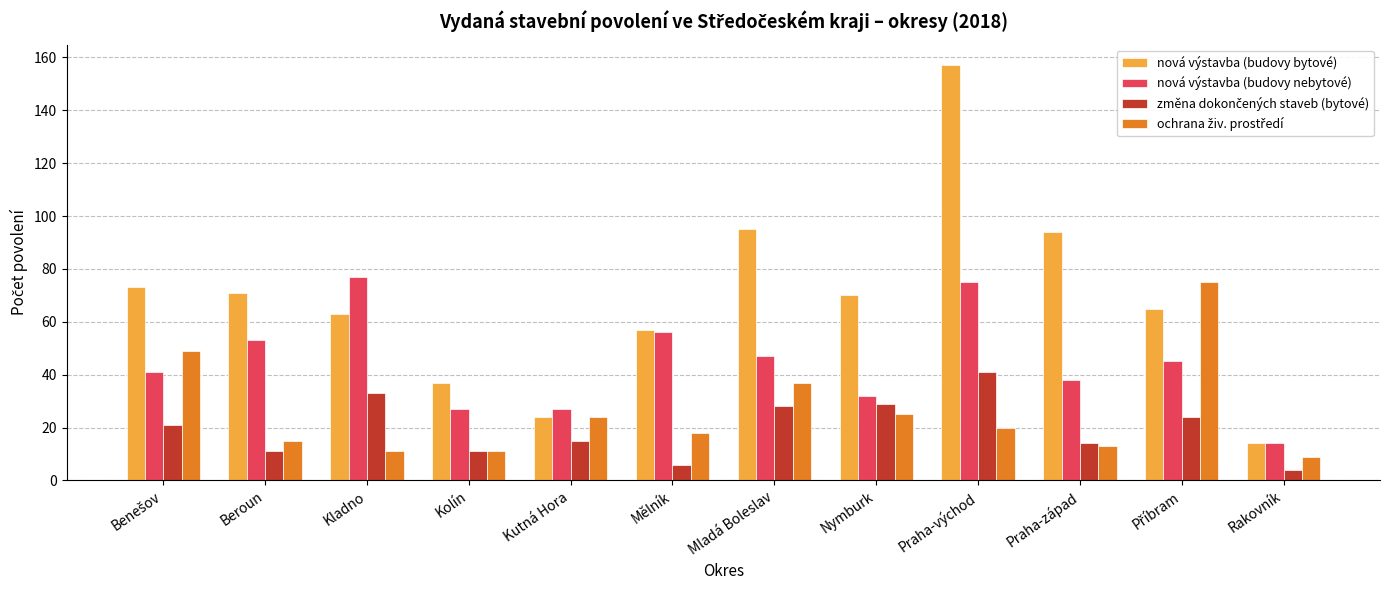

What is the difference between the maximum and second lowest values in the nová výstavba (budovy bytové) series?

133